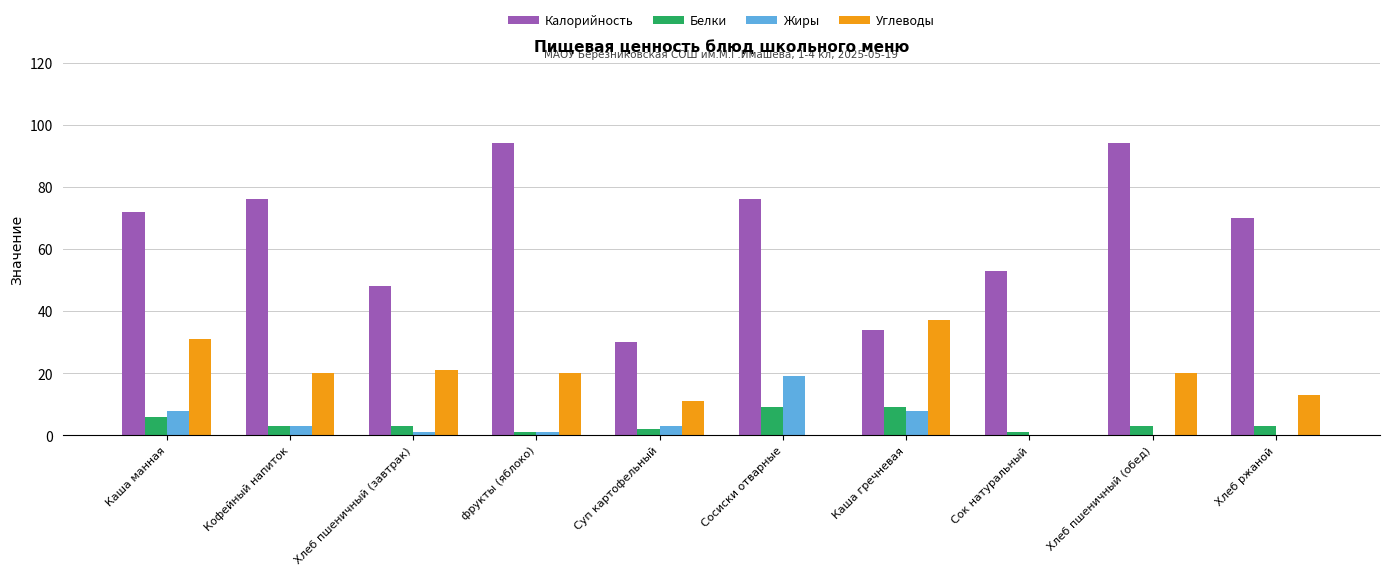

Read the Белки value at Кофейный напиток.

3